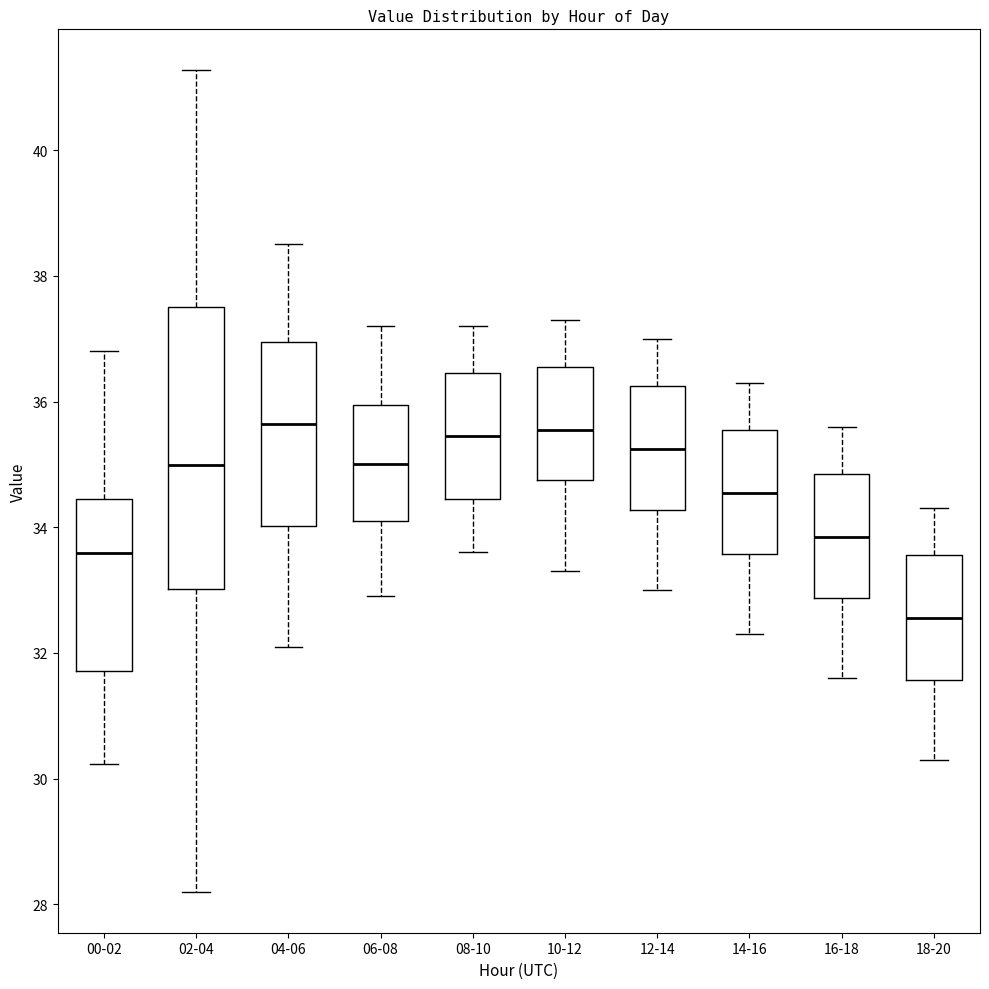

Reading left to right, read every box against the y-axis: the position of its median line, the range the box covers, and the ends of its whiskers. The values are not printed on the chart, so give them approximately, as read against the axis.

00-02: median 33.6, box 31.8 to 34.4, whiskers 30.2 to 36.8
02-04: median 35.0, box 33.0 to 37.6, whiskers 28.2 to 41.2
04-06: median 35.6, box 34.0 to 37.0, whiskers 32.2 to 38.6
06-08: median 35.0, box 34.2 to 36.0, whiskers 33.0 to 37.2
08-10: median 35.4, box 34.4 to 36.4, whiskers 33.6 to 37.2
10-12: median 35.6, box 34.8 to 36.6, whiskers 33.4 to 37.4
12-14: median 35.2, box 34.2 to 36.2, whiskers 33.0 to 37.0
14-16: median 34.6, box 33.6 to 35.6, whiskers 32.4 to 36.4
16-18: median 33.8, box 32.8 to 34.8, whiskers 31.6 to 35.6
18-20: median 32.6, box 31.6 to 33.6, whiskers 30.4 to 34.4